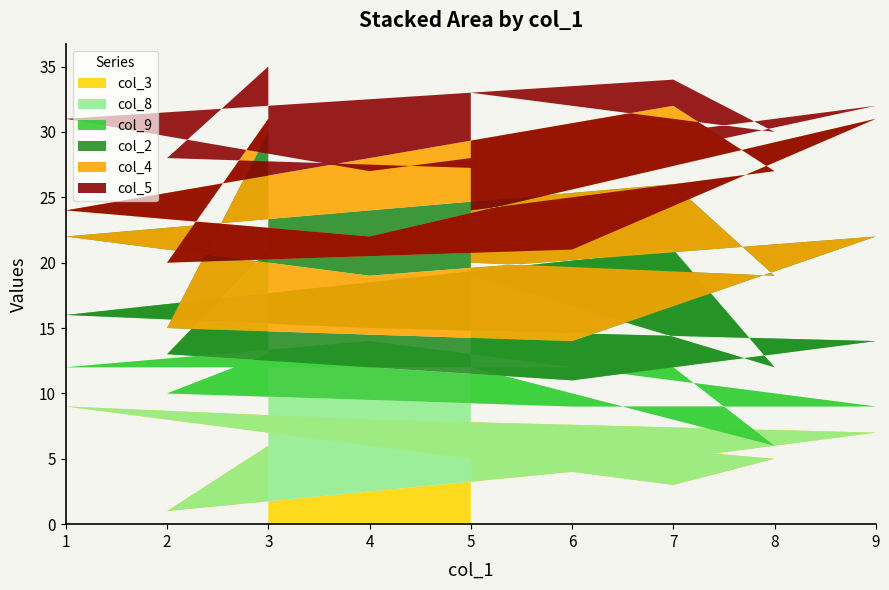

Reading left to right, list all the values displayed in this chart.

col_3: 5=7	8=5	7=3	1=9	4=8	9=7	6=4	2=1	3=6
col_8: 5=5	8=1	7=9	1=3	4=6	9=2	6=5	2=9	3=7
col_9: 5=7	8=6	7=9	1=4	4=1	9=5	6=2	2=3	3=8
col_2: 5=1	8=7	7=5	1=6	4=4	9=8	6=3	2=2	3=9
col_4: 5=4	8=8	7=6	1=2	4=3	9=9	6=7	2=5	3=1
col_5: 5=9	8=3	7=2	1=7	4=5	9=1	6=6	2=8	3=4